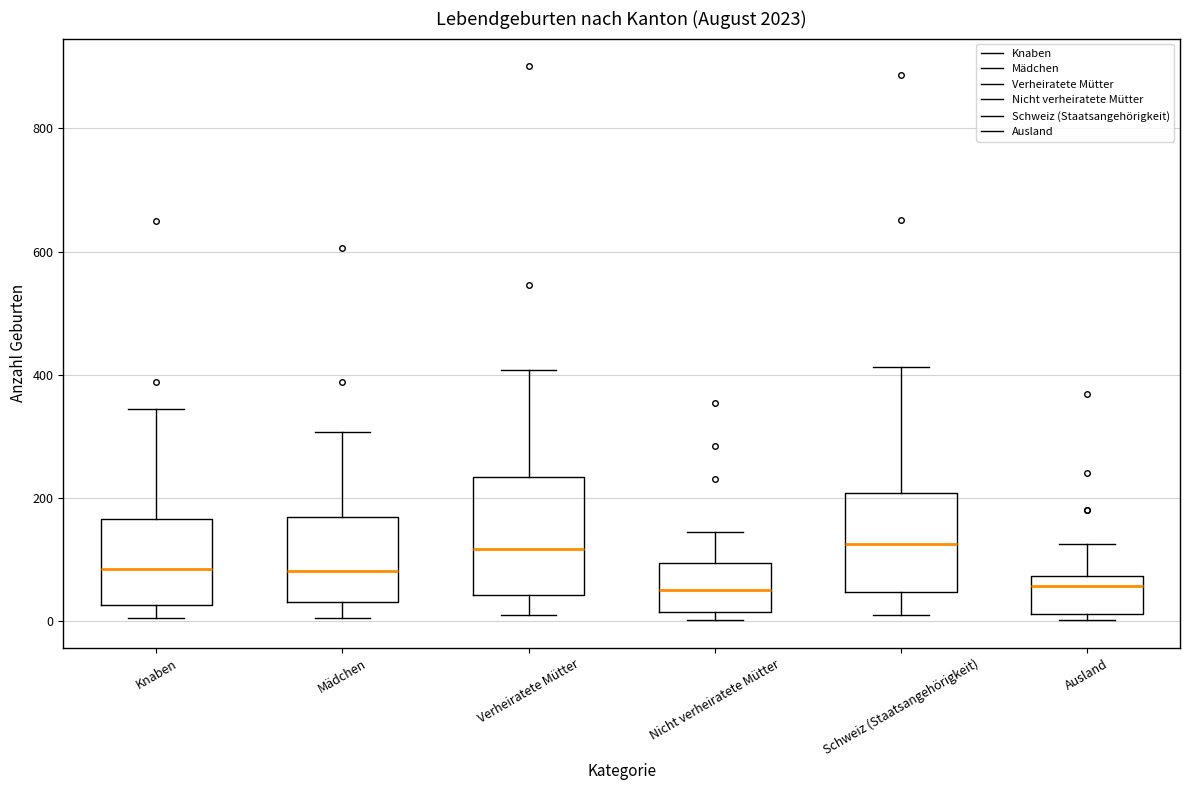

Where does the upper whisker of the box for Knaben end on the y-axis? The values are not printed on the chart, so give them approximately, as read against the axis.

340